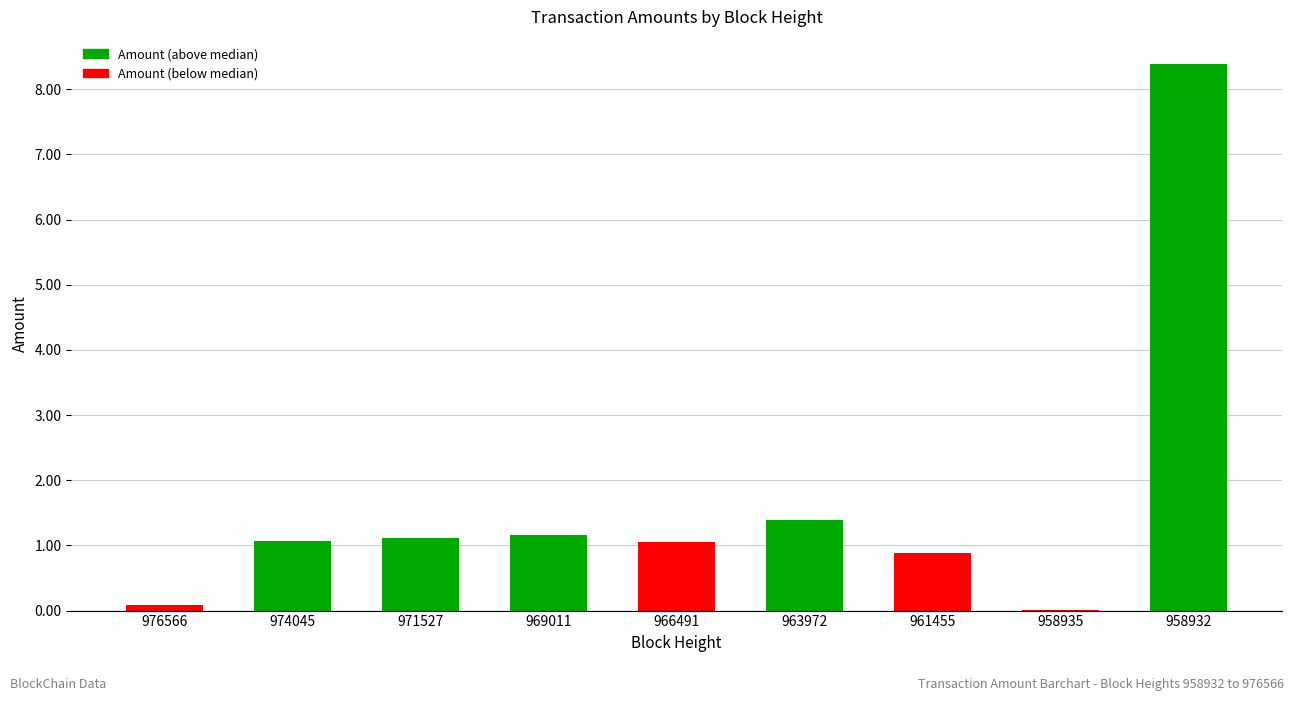

At which label is the value closest to 4?

963972